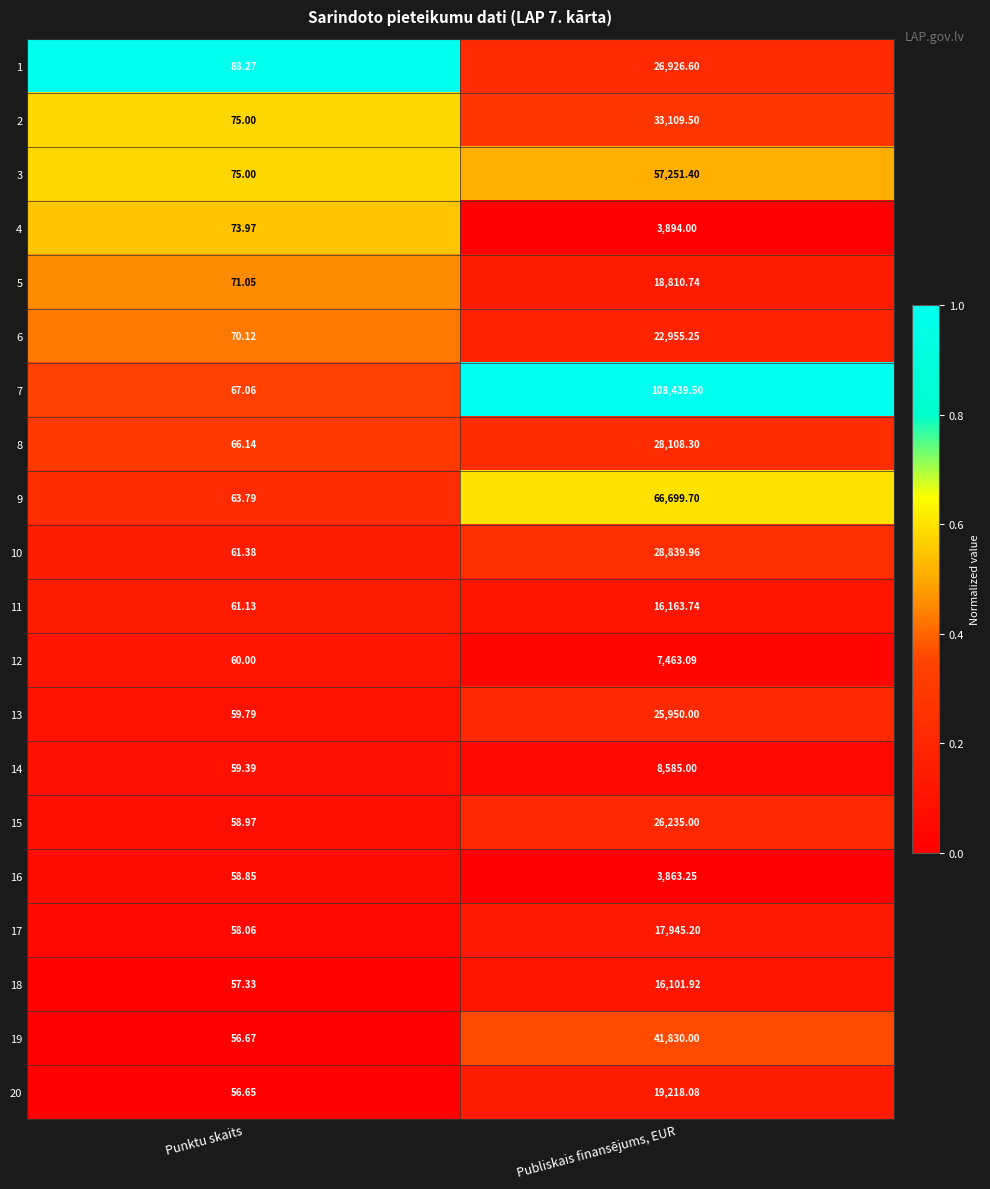

At which category is the sum across all series the highest?

Publiskais finansējums, EUR